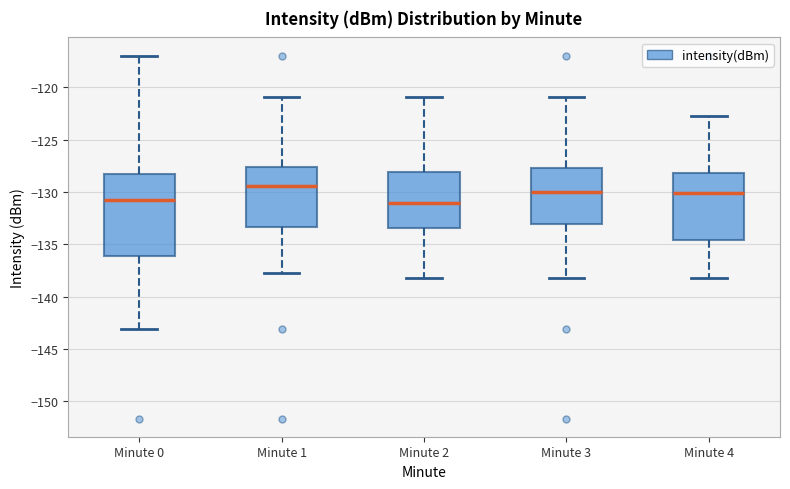

Where does the median line of the box for Minute 4 sit on the y-axis? The values are not printed on the chart, so give them approximately, as read against the axis.

-130.0